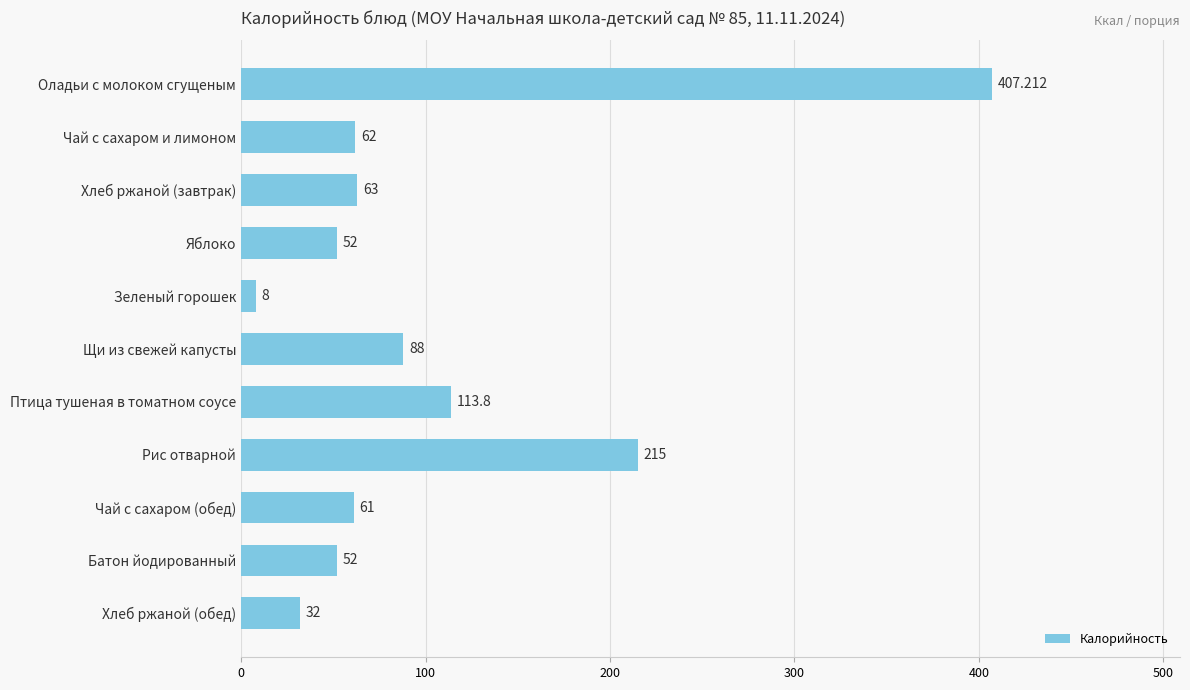

What is the sum of all values?

1154.0